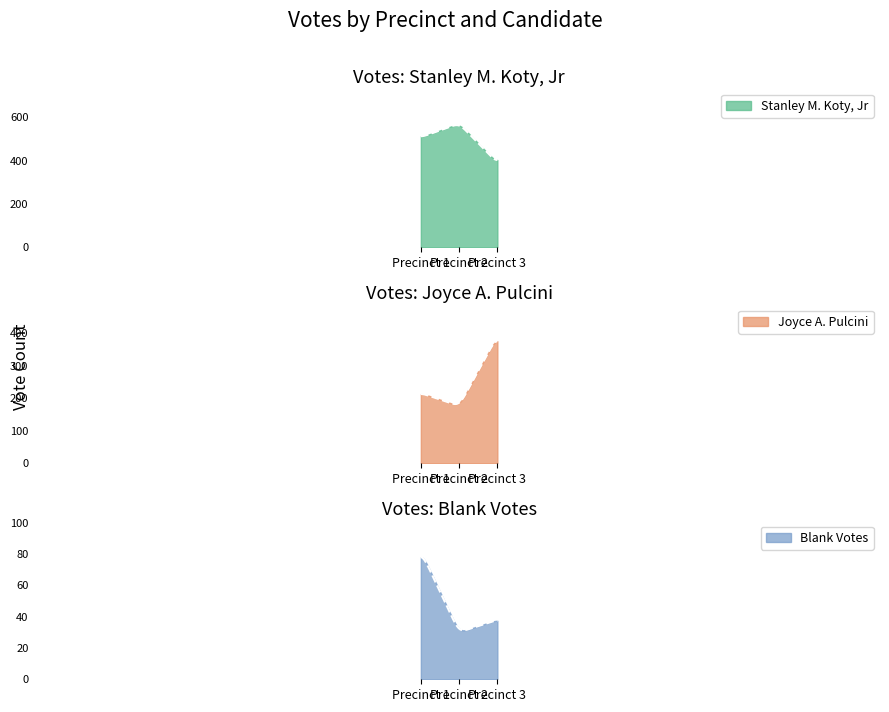

List the labels in order of Stanley M. Koty, Jr value, smallest first.

3, 1, 2